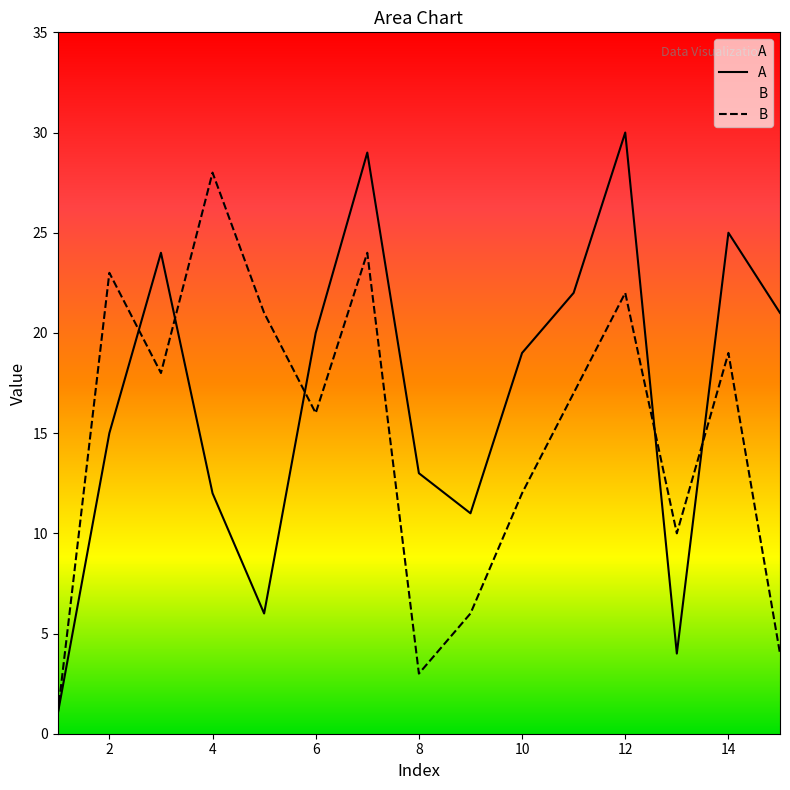

Where is B nearest to the value 14?

6